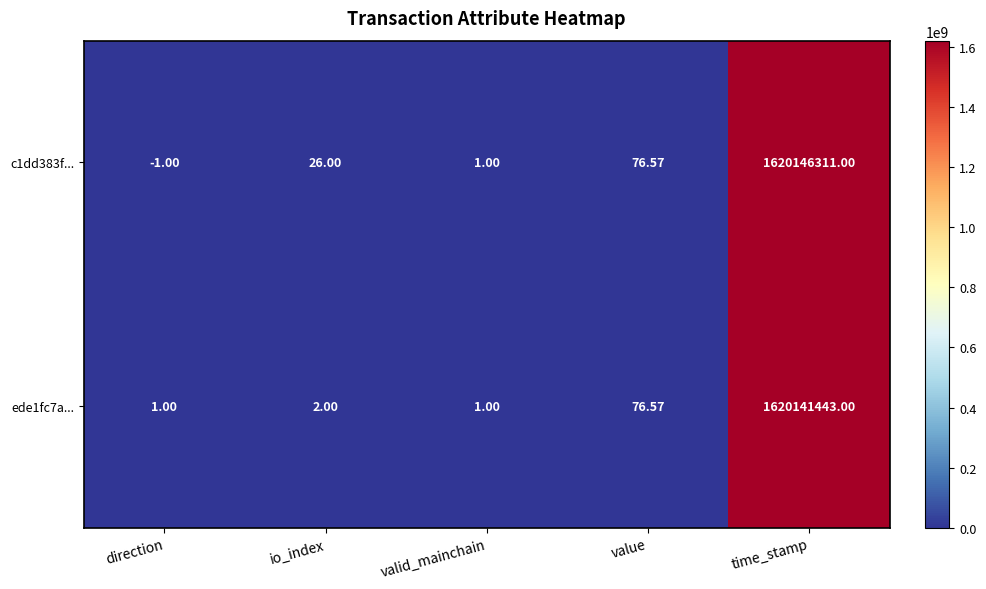

Which series has the largest total across all categories?

c1dd383f...